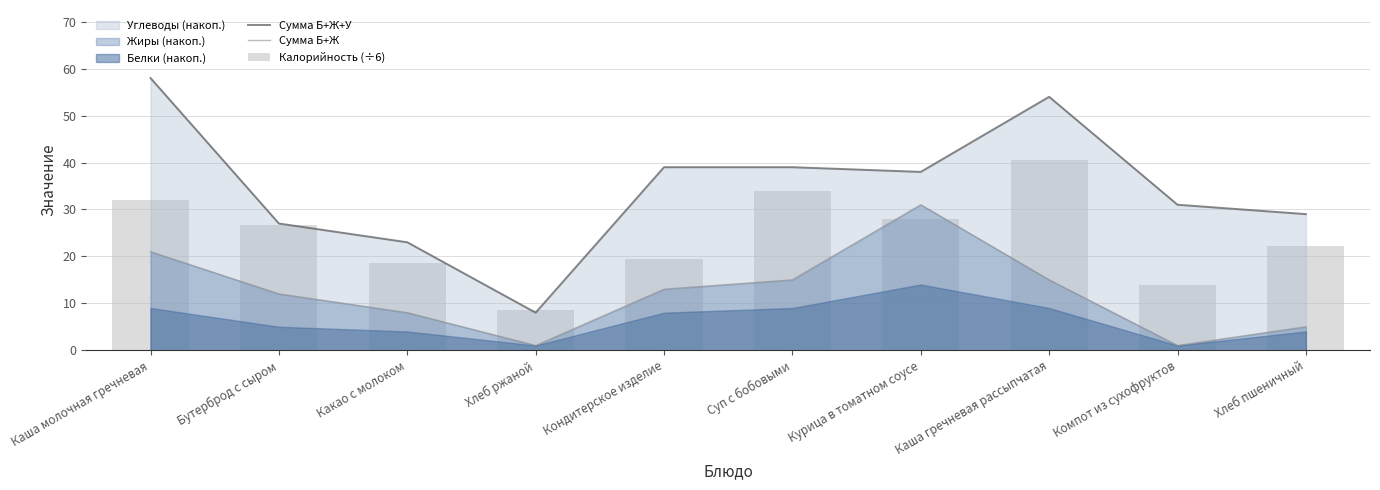

Reading right to left, transcribe all the data shown in this chart.

Сумма Б+Ж+У: 29.0	31.0	54.0	38.0	39.0	39.0	8.0	23.0	27.0	58.0
Сумма Б+Ж: 5.0	1.0	15.0	31.0	15.0	13.0	1.0	8.0	12.0	21.0
Калорийность (÷6): 22.2	14.0	40.5	28.0	33.8	19.3	8.7	18.5	26.7	32.0